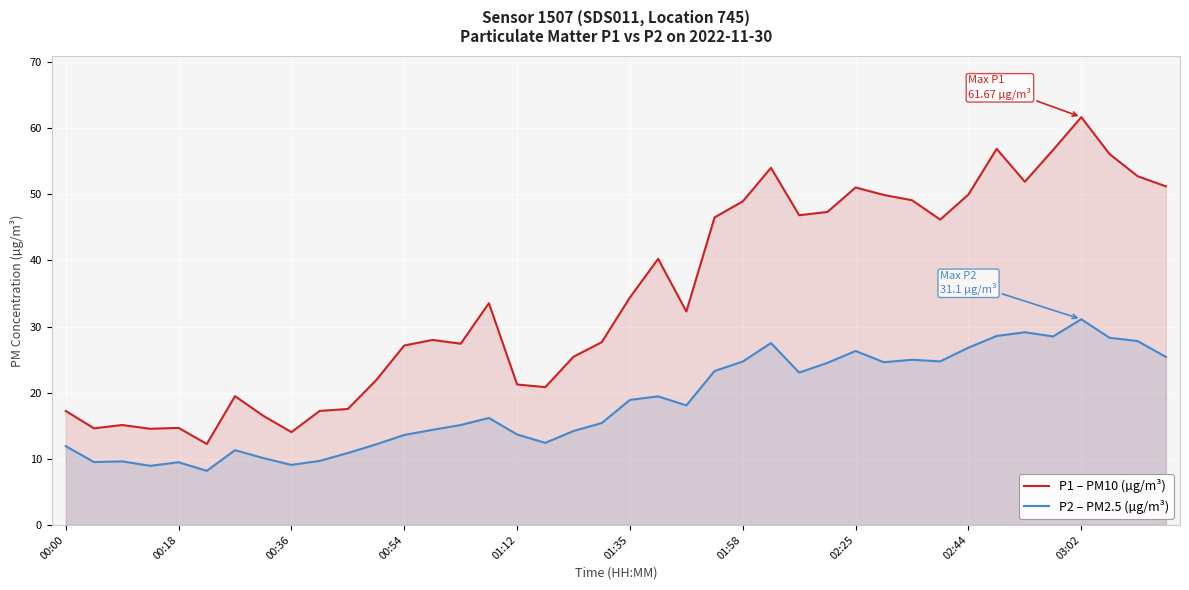

How many lines are shown in the chart?

2